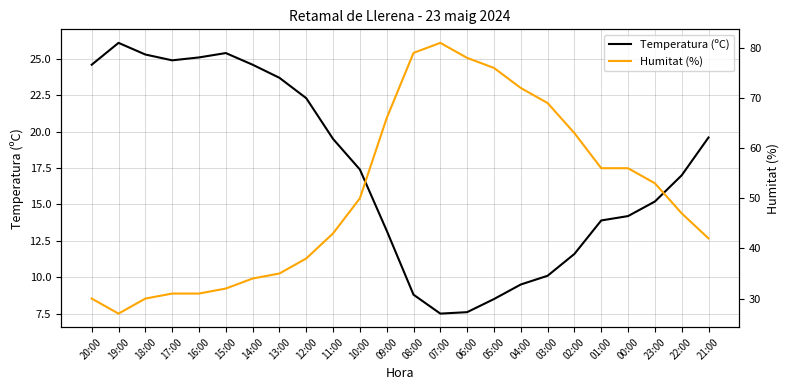

Is the value of Humitat (%) at 23:00 greater than the value of Temperatura (ºC) at 22:00?

Yes